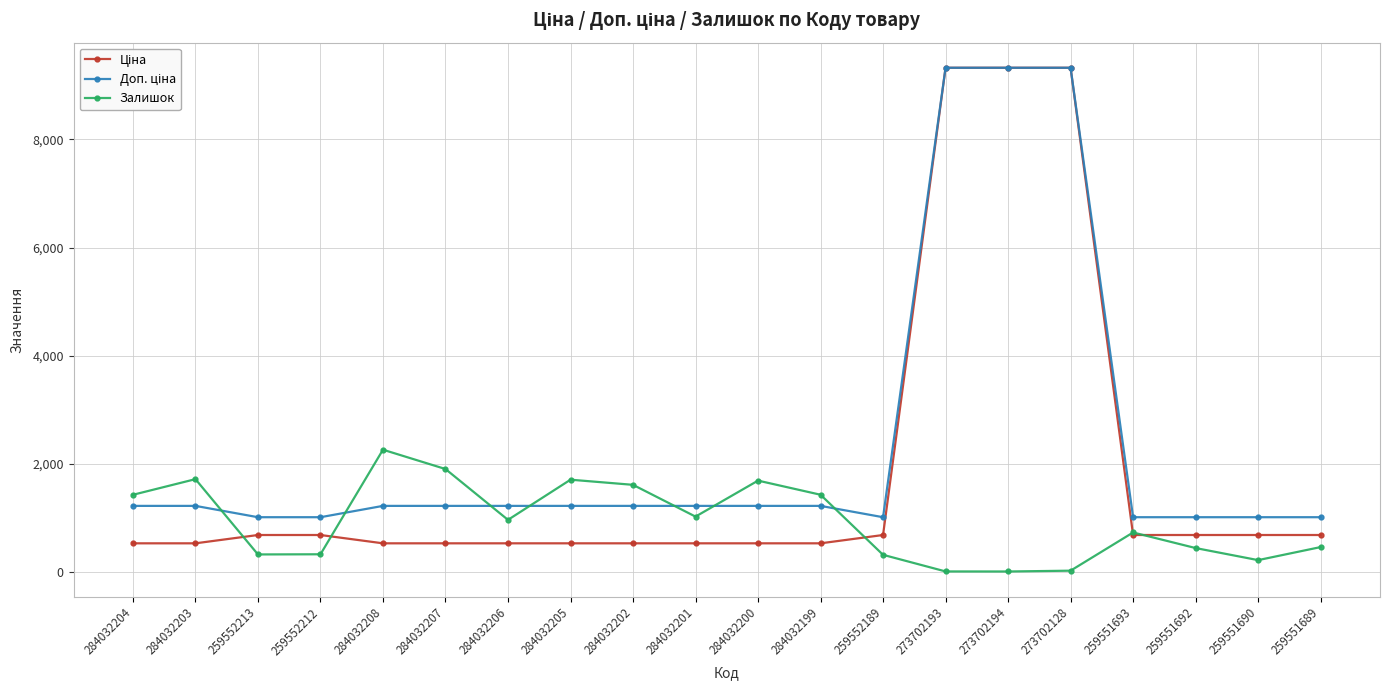

True or false: Залишок has more than 0 interior local peaks.

True